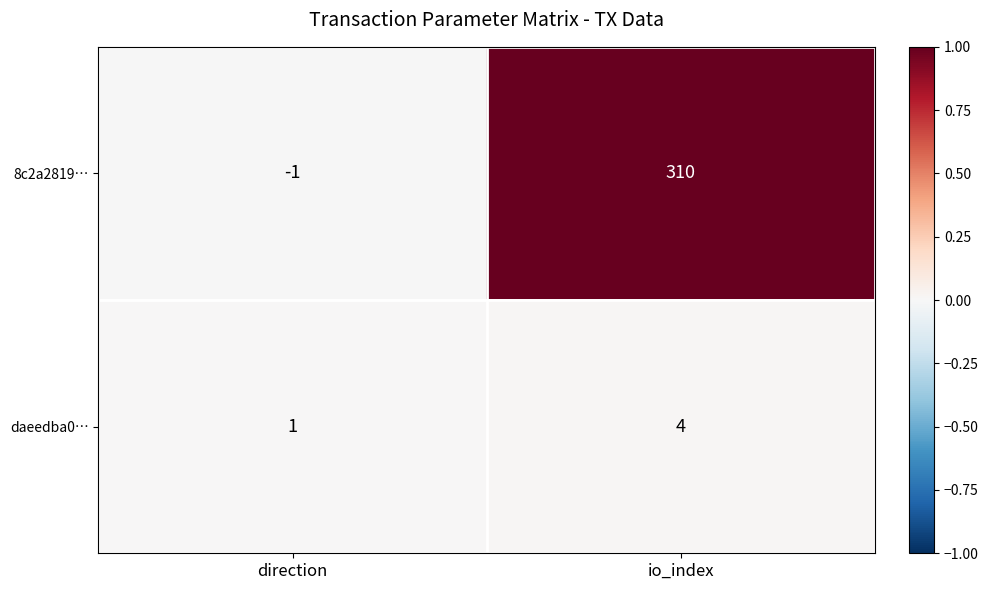

At which category does the chart reach its peak across all series?

io_index